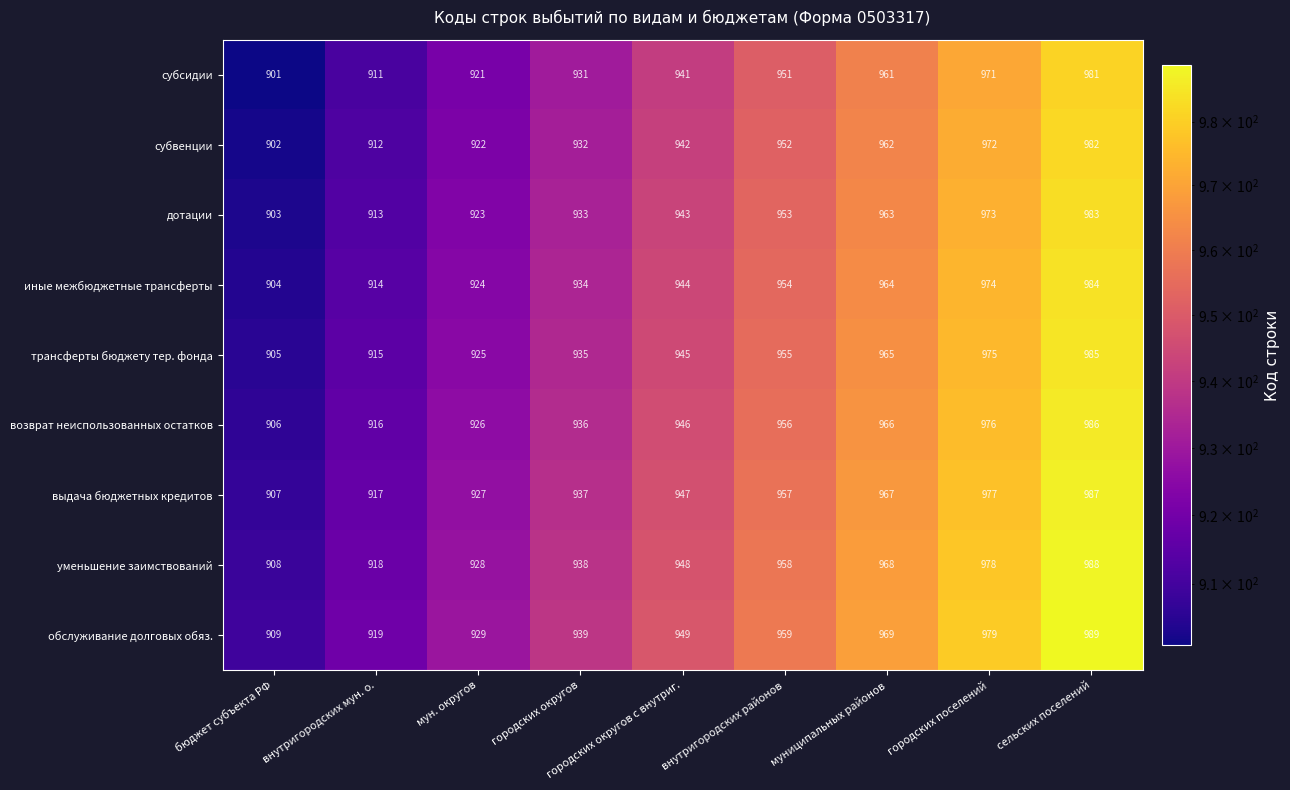

Which label corresponds to the largest value in the chart?

сельских поселений